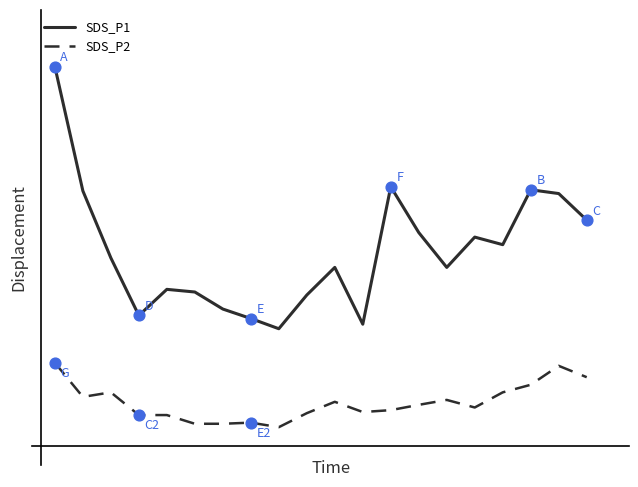

What are all the series names shown in the legend?

SDS_P1, SDS_P2